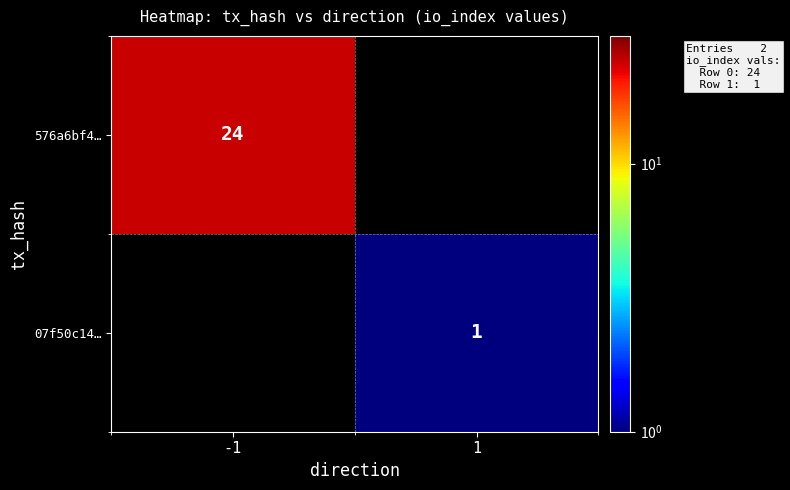

What is the maximum value shown in the chart?

24